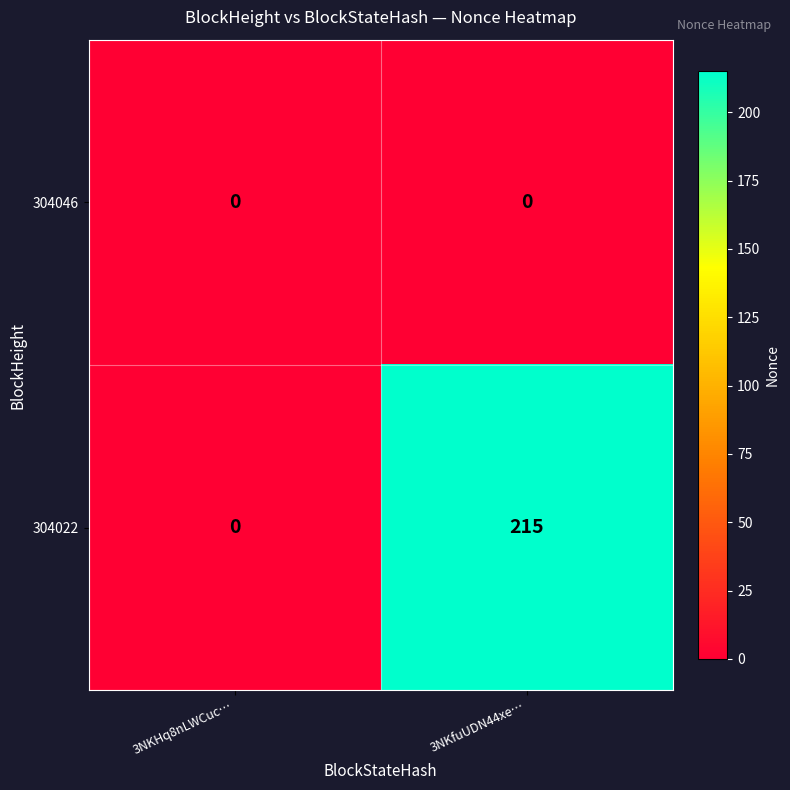

List the labels in order of 304022 value, largest first.

3NKfuUDN44xe…, 3NKHq8nLWCuc…